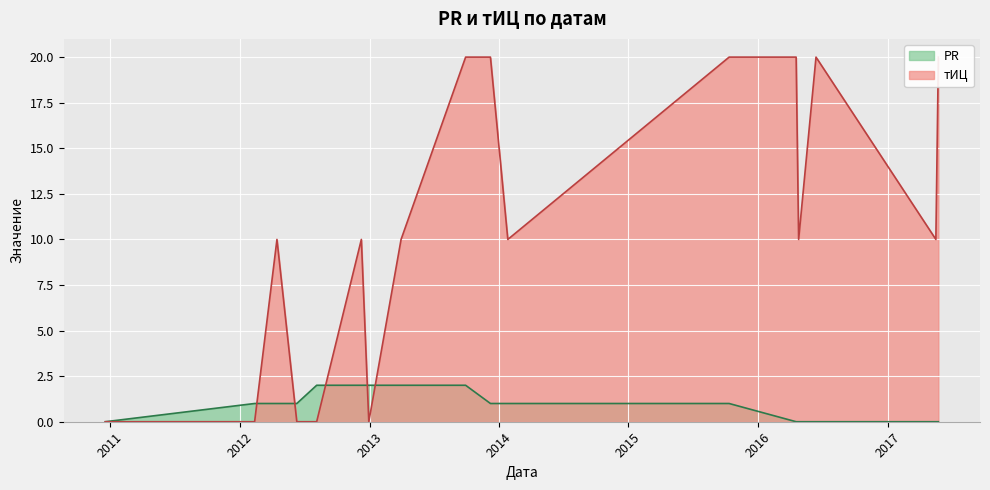

Rank the series at 2013-12-08 from lowest to highest value.

PR, тИЦ